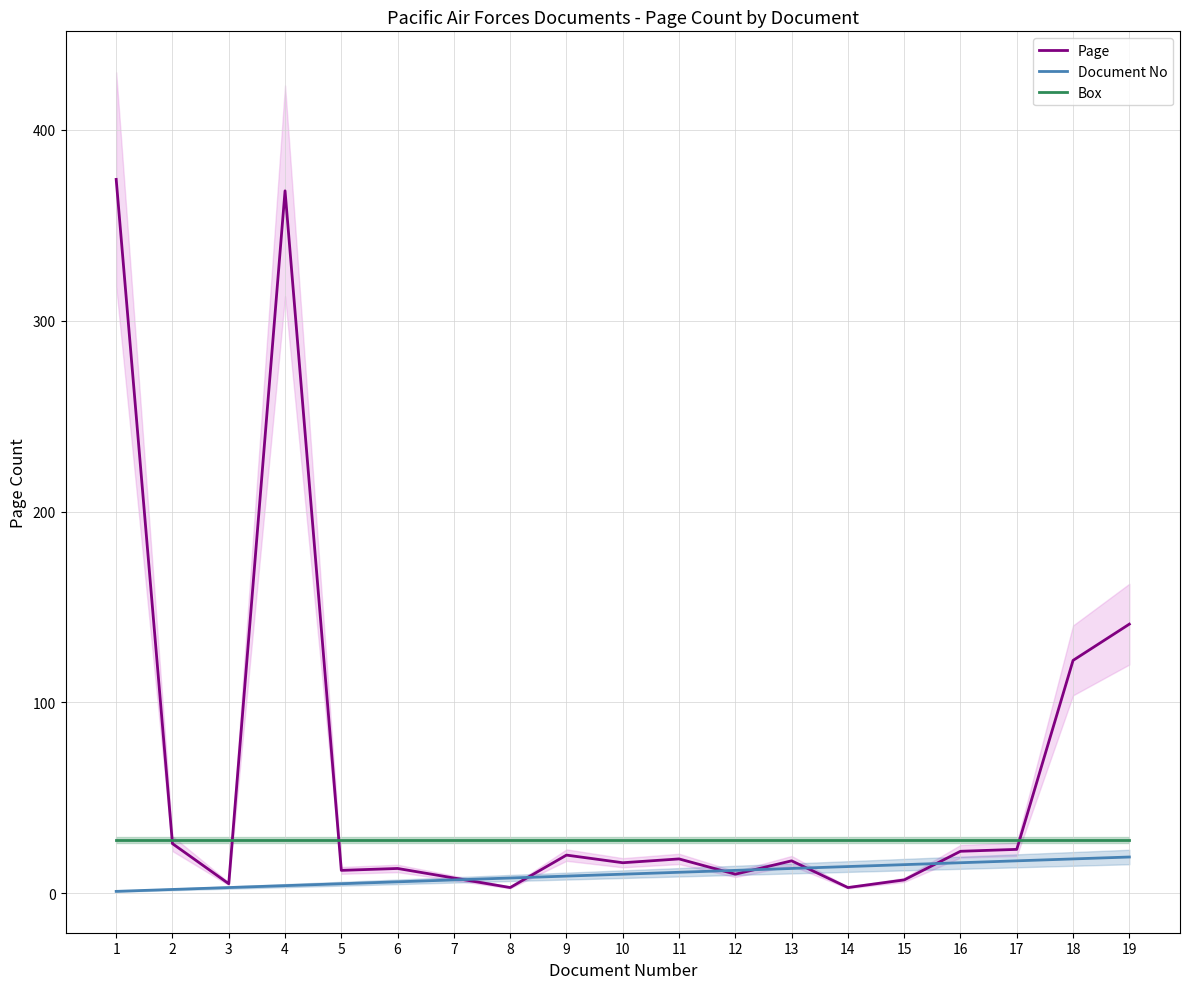

Does the chart display data point markers on the line(s)?

No